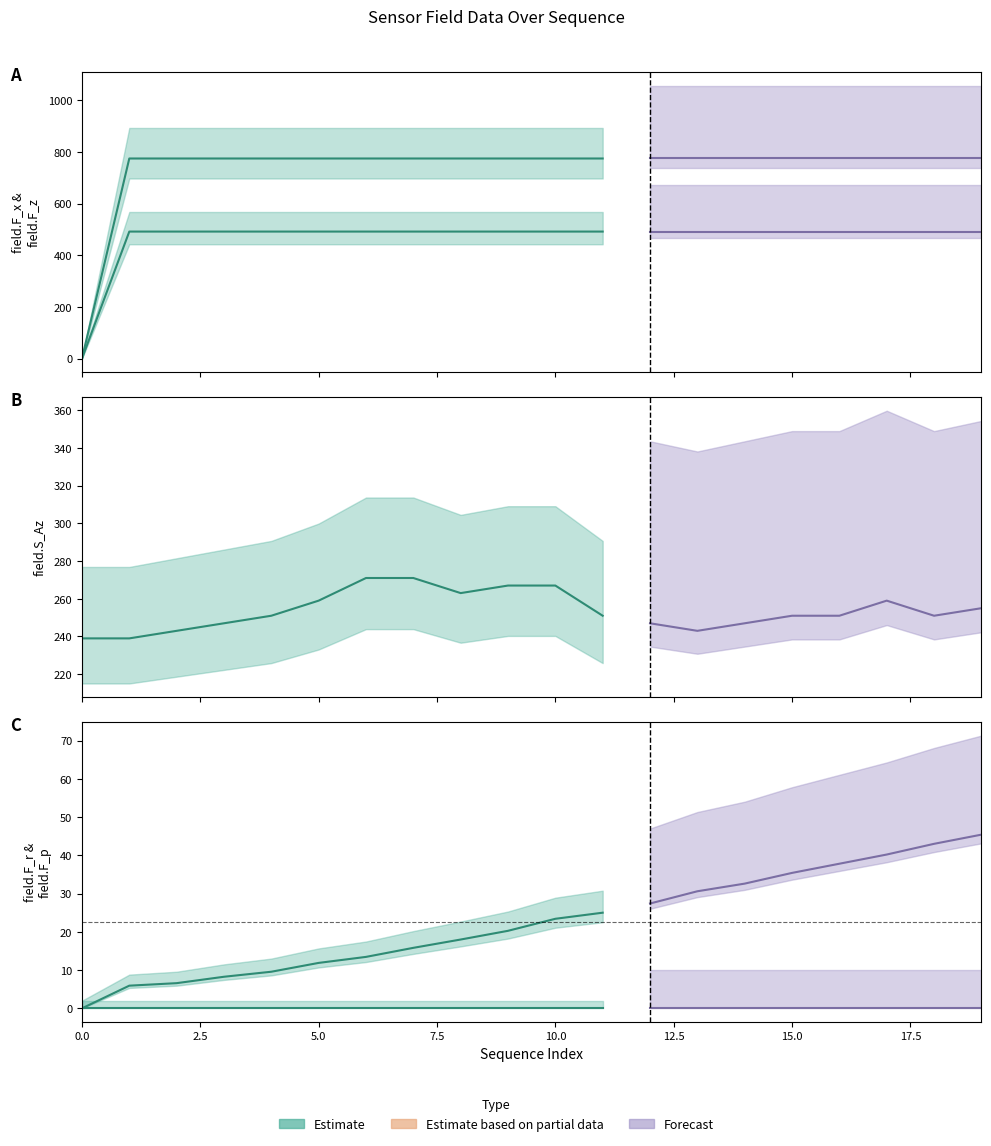

What is the difference between the second highest and minimum values in the field.F_r series?

43.0